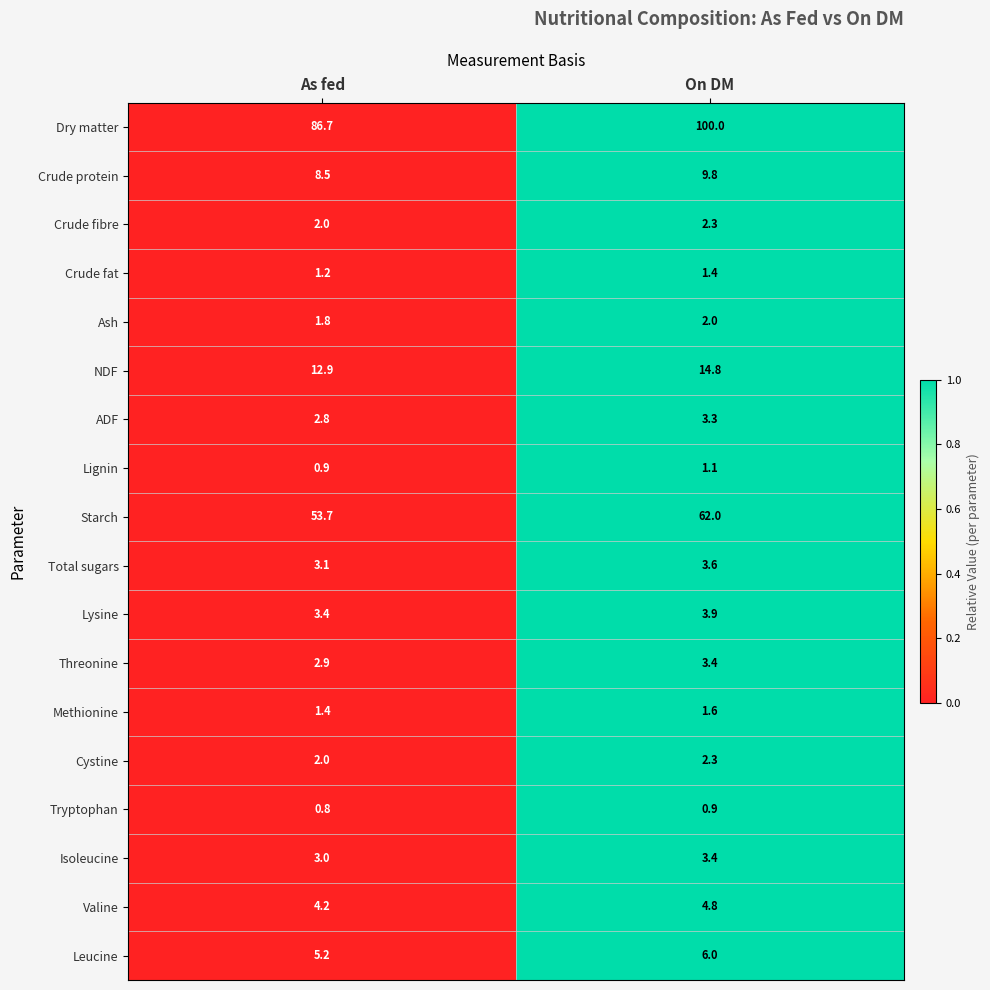

At which label does Cystine reach its peak?

On DM